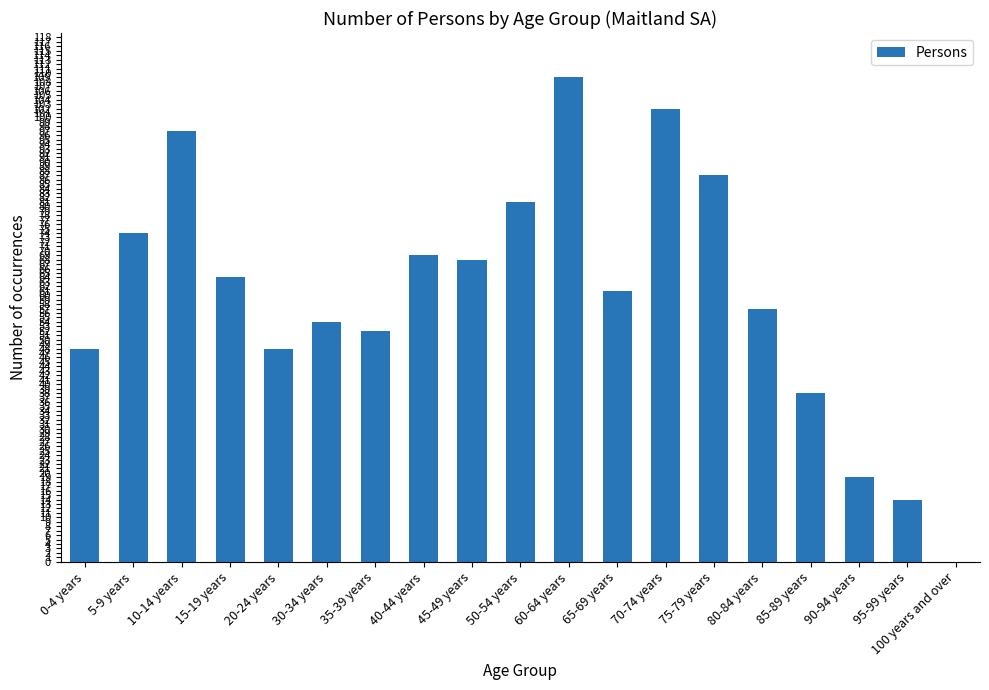

Which label corresponds to the largest value in the chart?

60-64 years